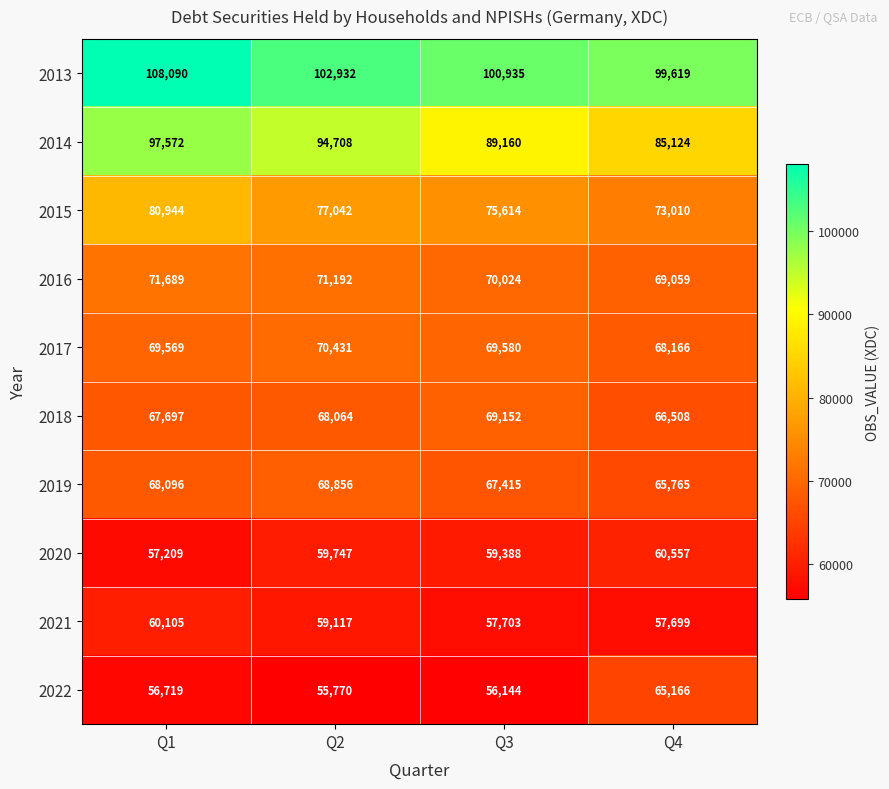

What is the smallest value displayed?

55770